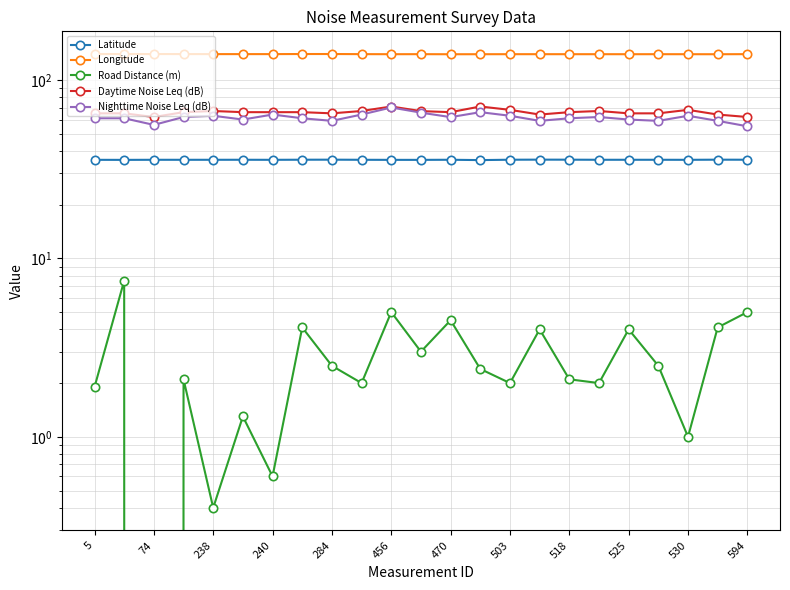

Count the number of categories in the chart.

23